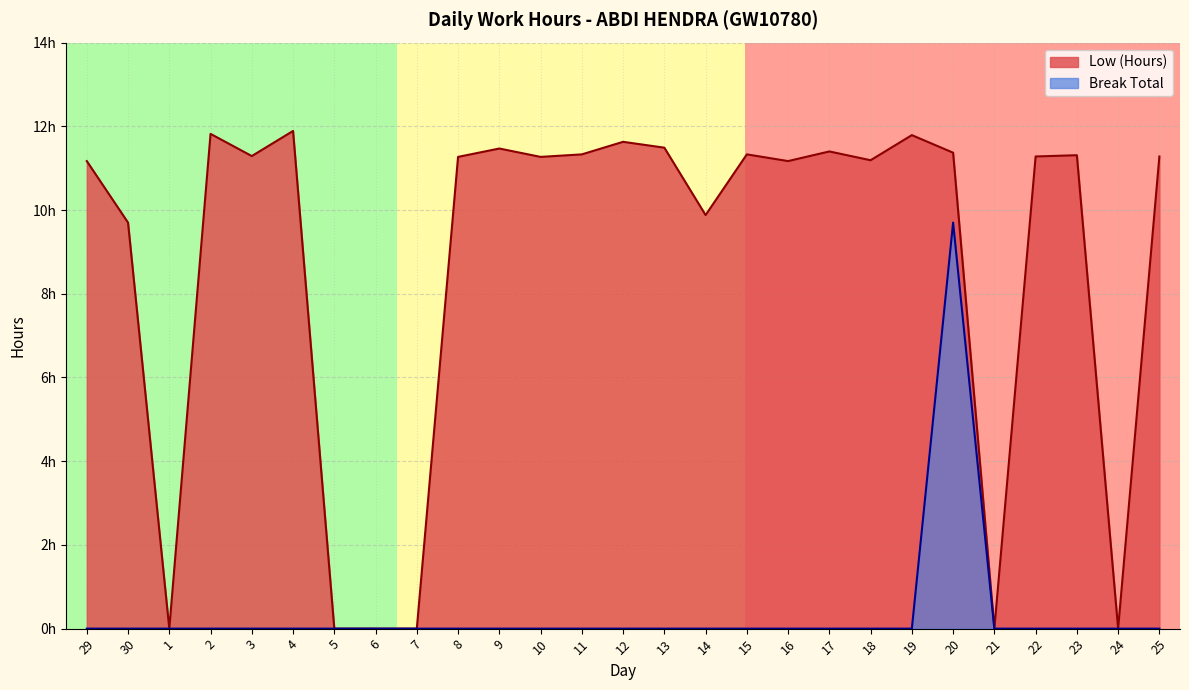

How many positive values does the Low (Hours) series have?

21